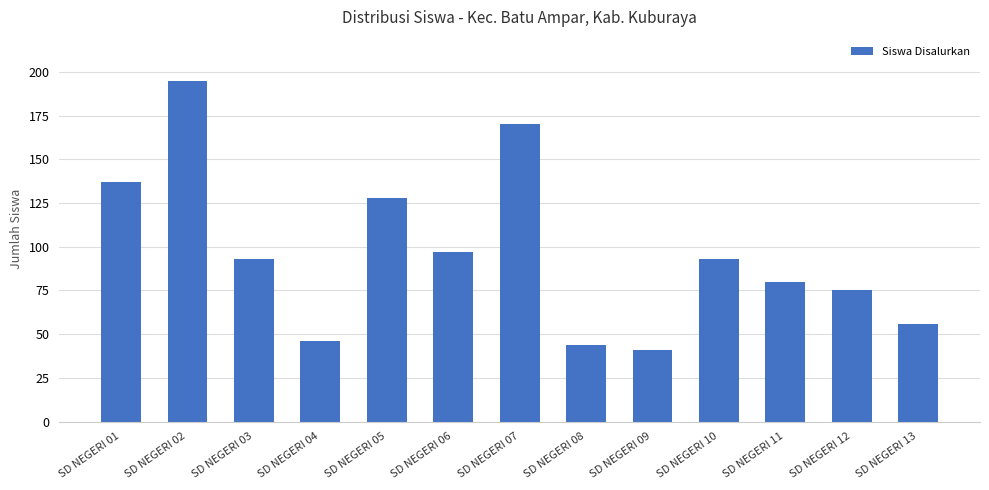

Between SD NEGERI 10 and SD NEGERI 06, which is larger?

SD NEGERI 06